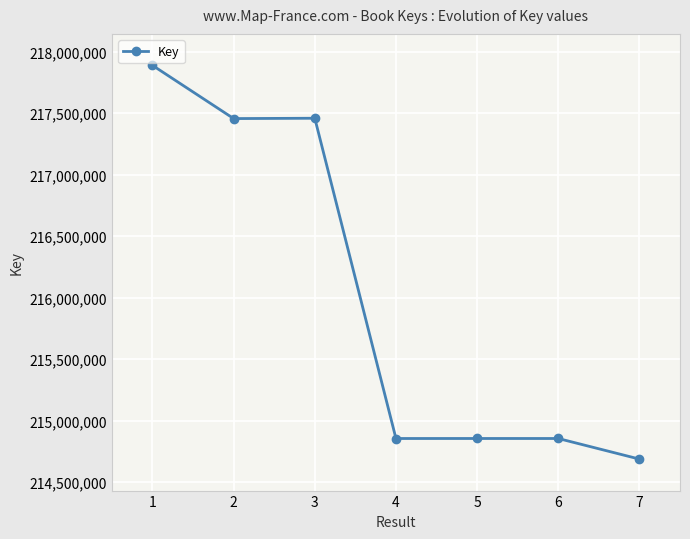

What is the minimum value shown in the chart?

214688152